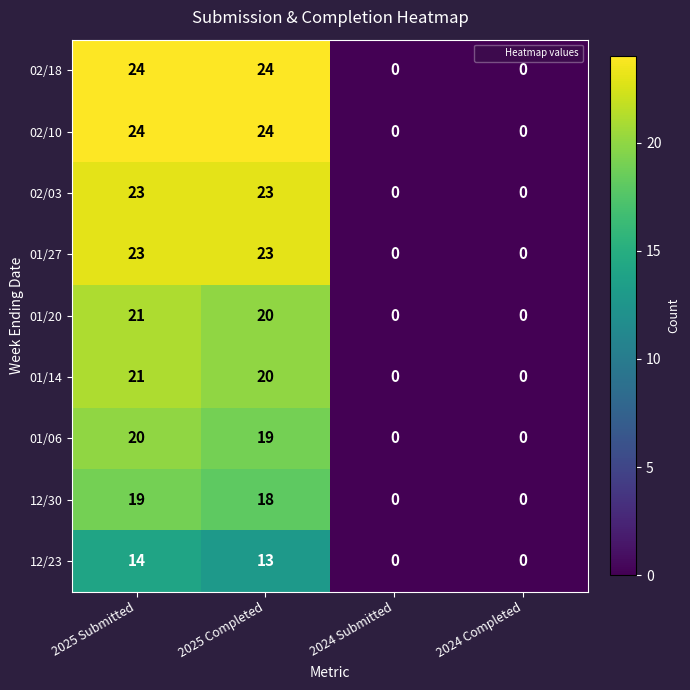

At which label does 01/20 first exceed 20?

2025 Submitted